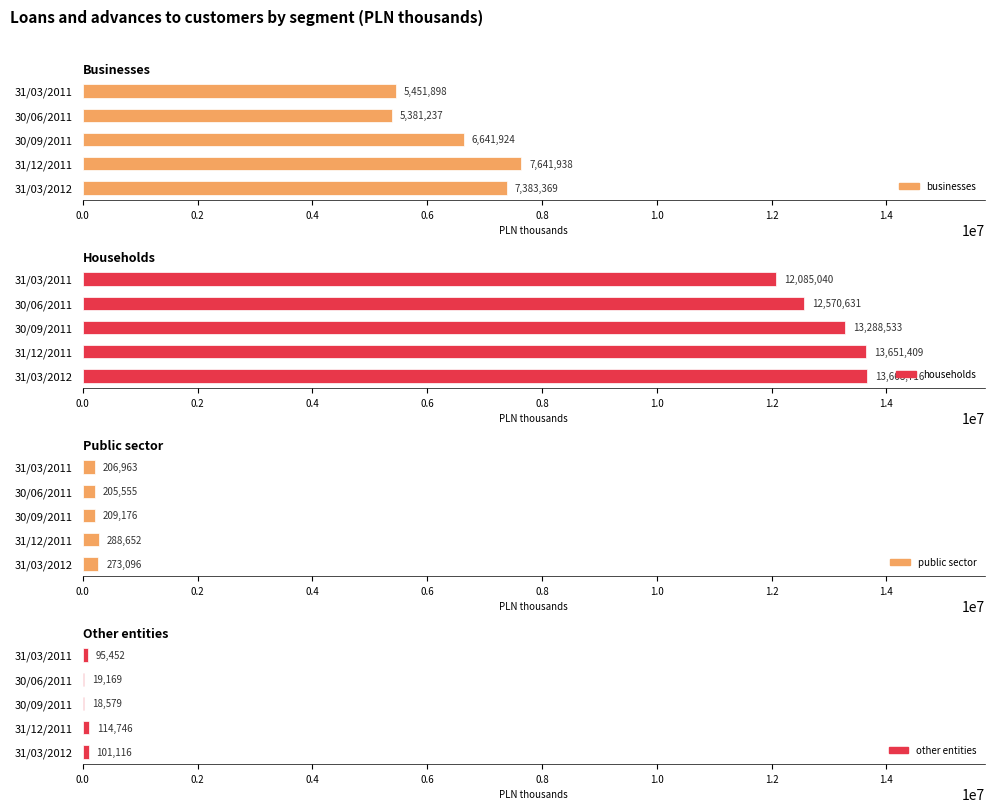

What is the difference between the second highest and minimum values in the businesses series?

2002132